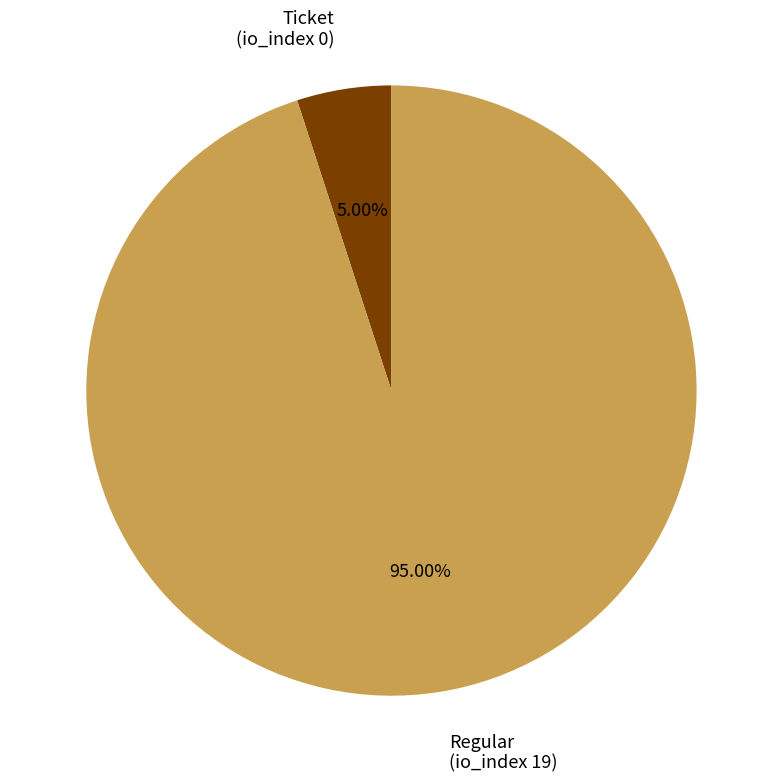

Is there any slice that represents more than half of the pie?

Yes